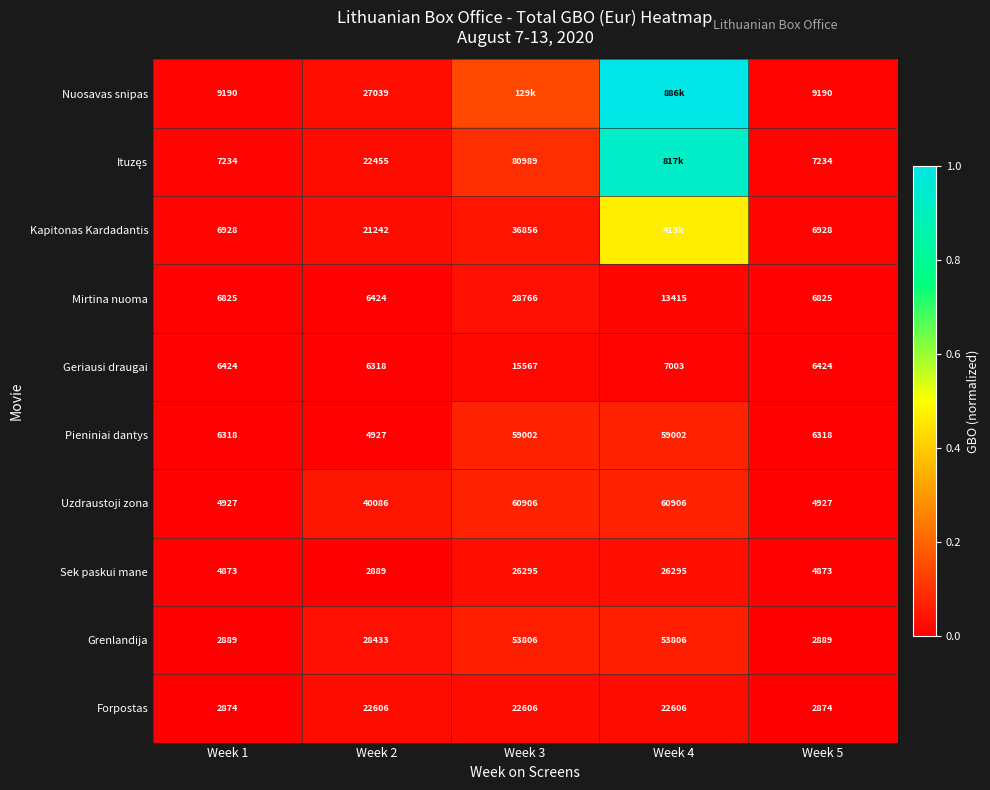

At how many categories does at least one series exceed 0?

5